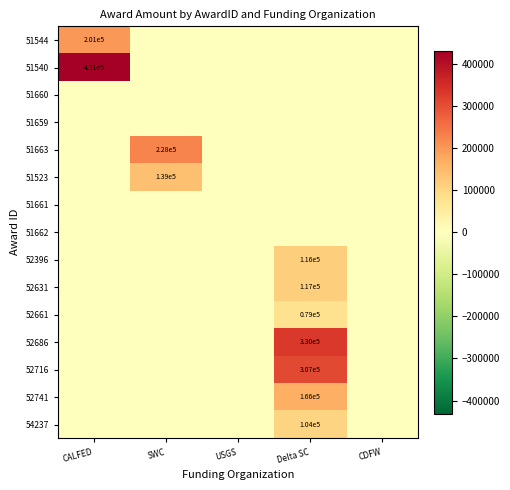

The 54237 series shows 147736 at Delta SC. True or false?

False